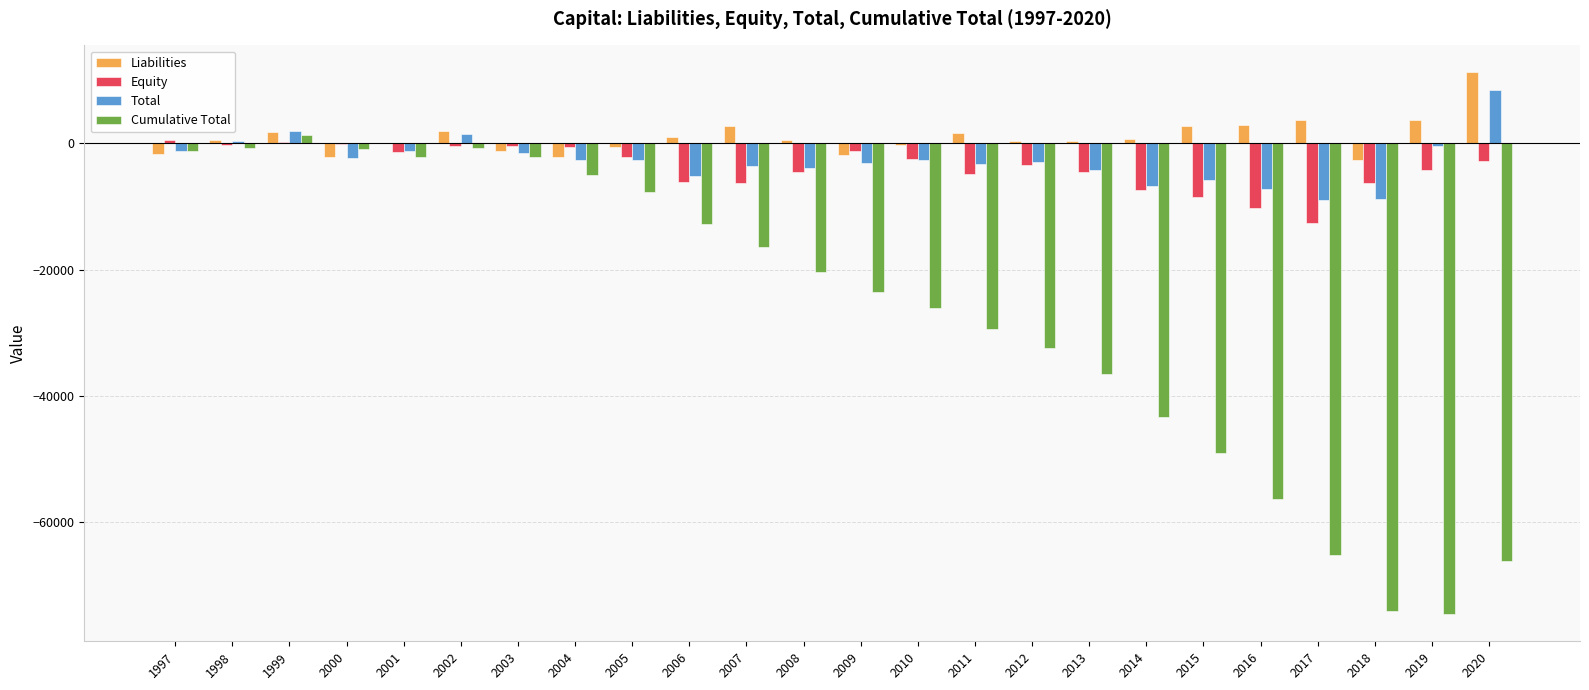

Which label corresponds to the largest value in the chart?

2020